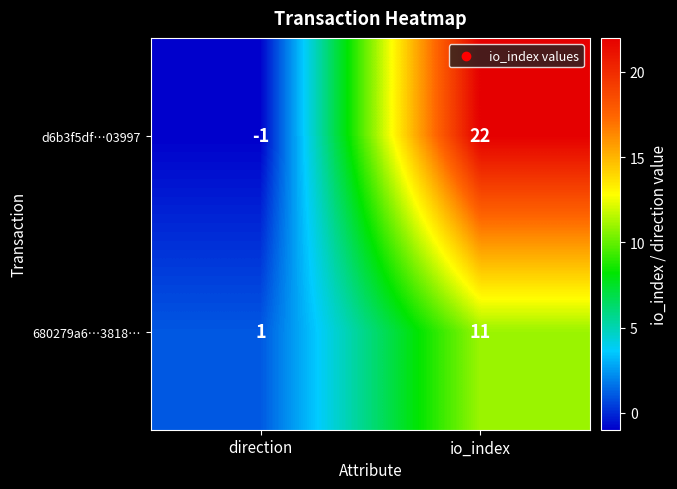

Rank the series at io_index from lowest to highest value.

680279a6…3818…, d6b3f5df…03997